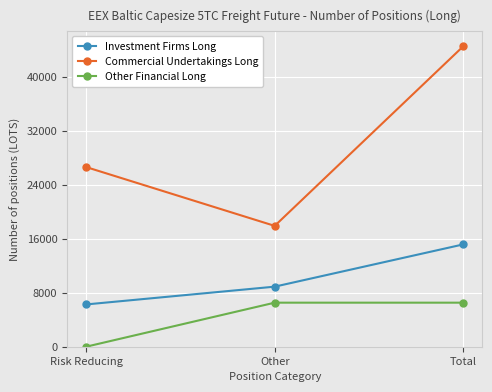

Reading left to right, transcribe all the data shown in this chart.

Investment Firms Long: Risk Reducing=6264.3	Other=8901.0	Total=15165.3
Commercial Undertakings Long: Risk Reducing=26626.7	Other=17907.2	Total=44533.8
Other Financial Long: Risk Reducing=0.0	Other=6527.9	Total=6527.9